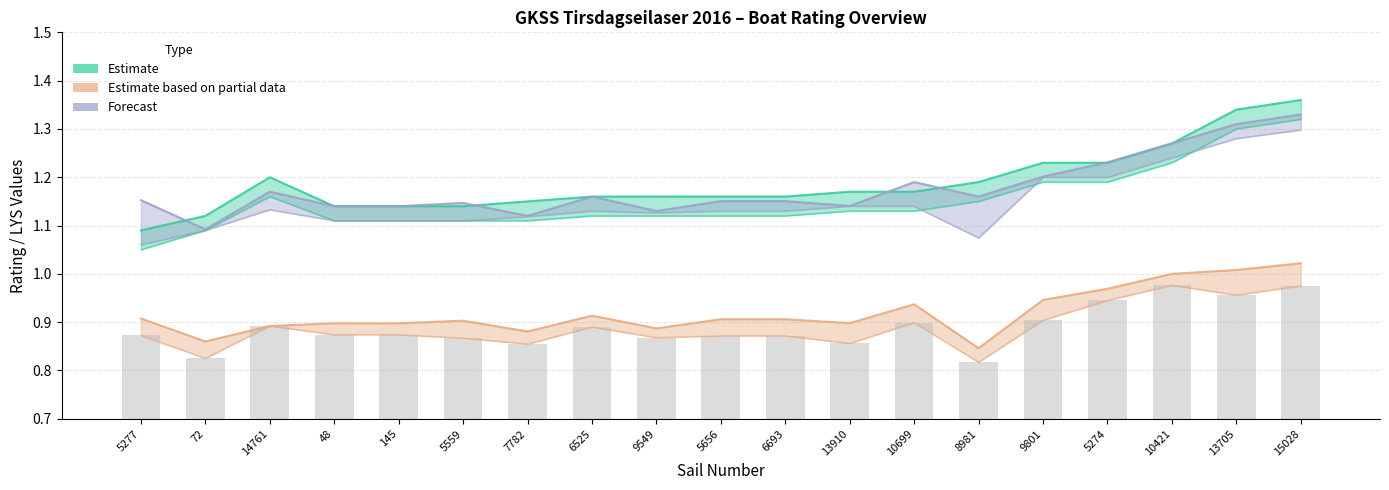

Reading right to left, what are all the values shown in this chart?

Estimate: 1.4	1.3	1.3	1.2	1.2	1.2	1.2	1.2	1.2	1.2	1.2	1.2	1.1	1.1	1.1	1.1	1.2	1.1	1.1
Estimate based on partial data: 1.0	1.0	1.0	1.0	0.9	0.8	0.9	0.9	0.9	0.9	0.9	0.9	0.9	0.9	0.9	0.9	0.9	0.9	0.9
Forecast: 1.3	1.3	1.3	1.2	1.2	1.2	1.2	1.1	1.2	1.2	1.1	1.2	1.1	1.1	1.1	1.1	1.2	1.1	1.2